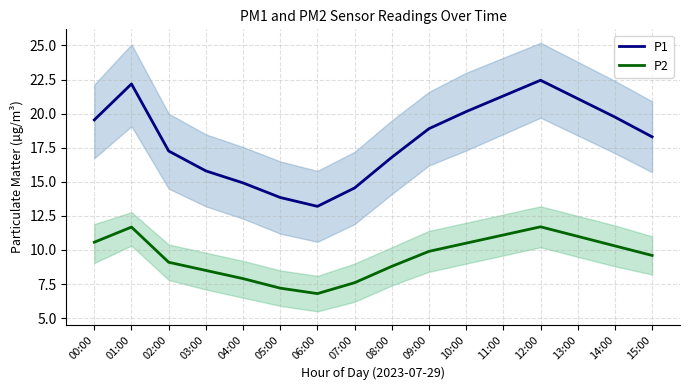

Where is the first local minimum for P2?

06:00